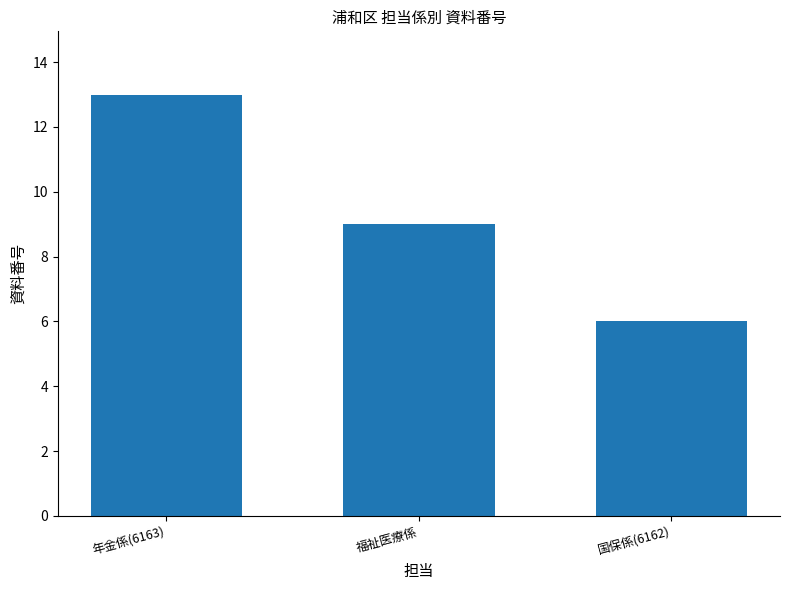

How many values are between 6 and 13?

3